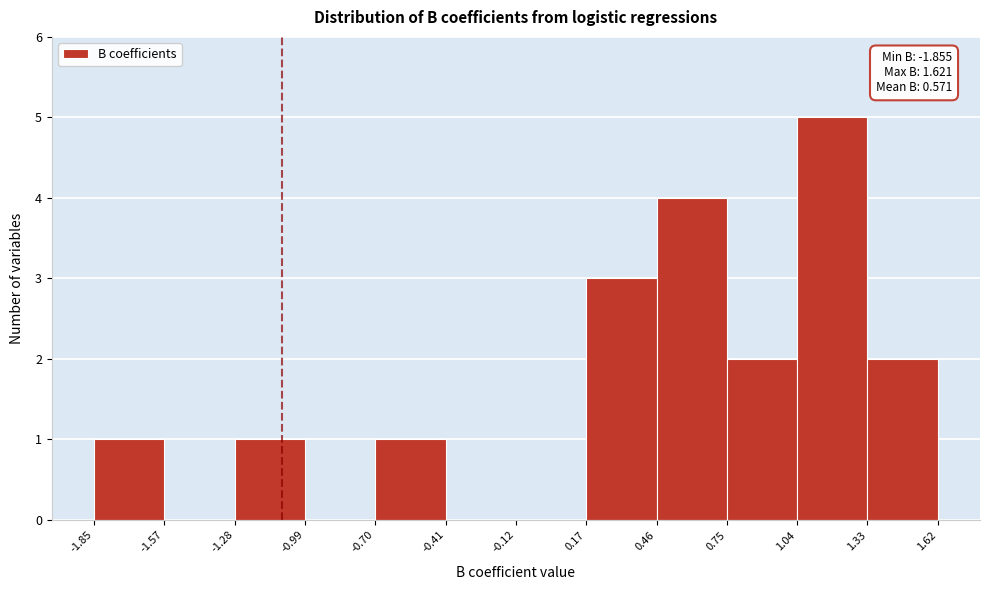

Which range on the x-axis has the tallest bar?

1.04 to 1.33